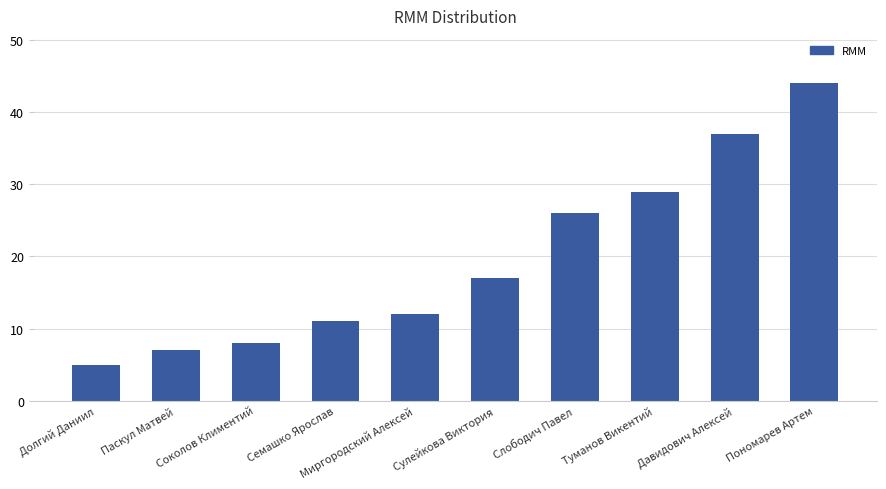

What is the smallest value displayed?

5